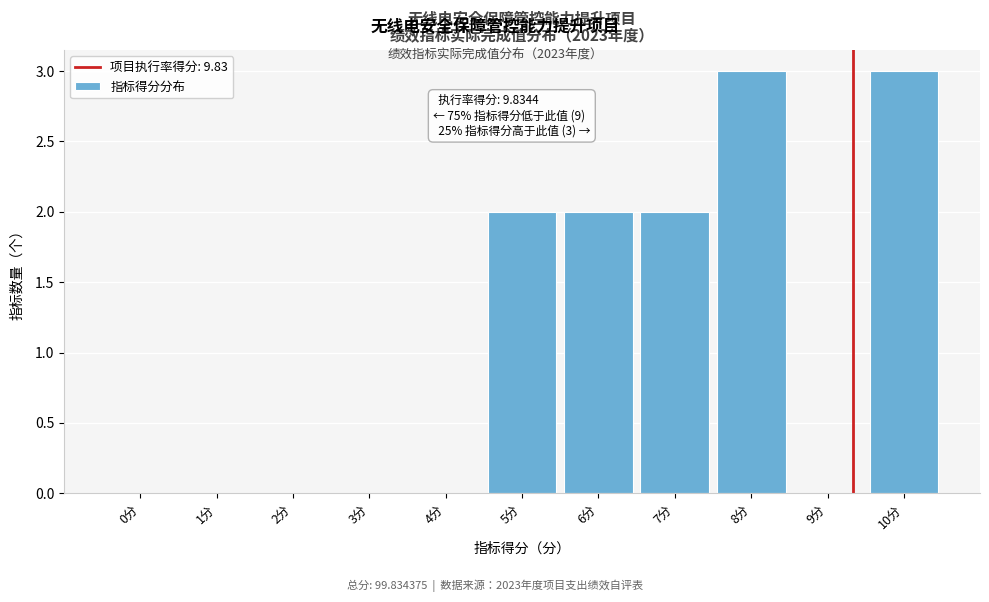

Reading left to right, extract all data points from this chart.

0分=0	1分=0	2分=0	3分=0	4分=0	5分=2	6分=2	7分=2	8分=3	9分=0	10分=3